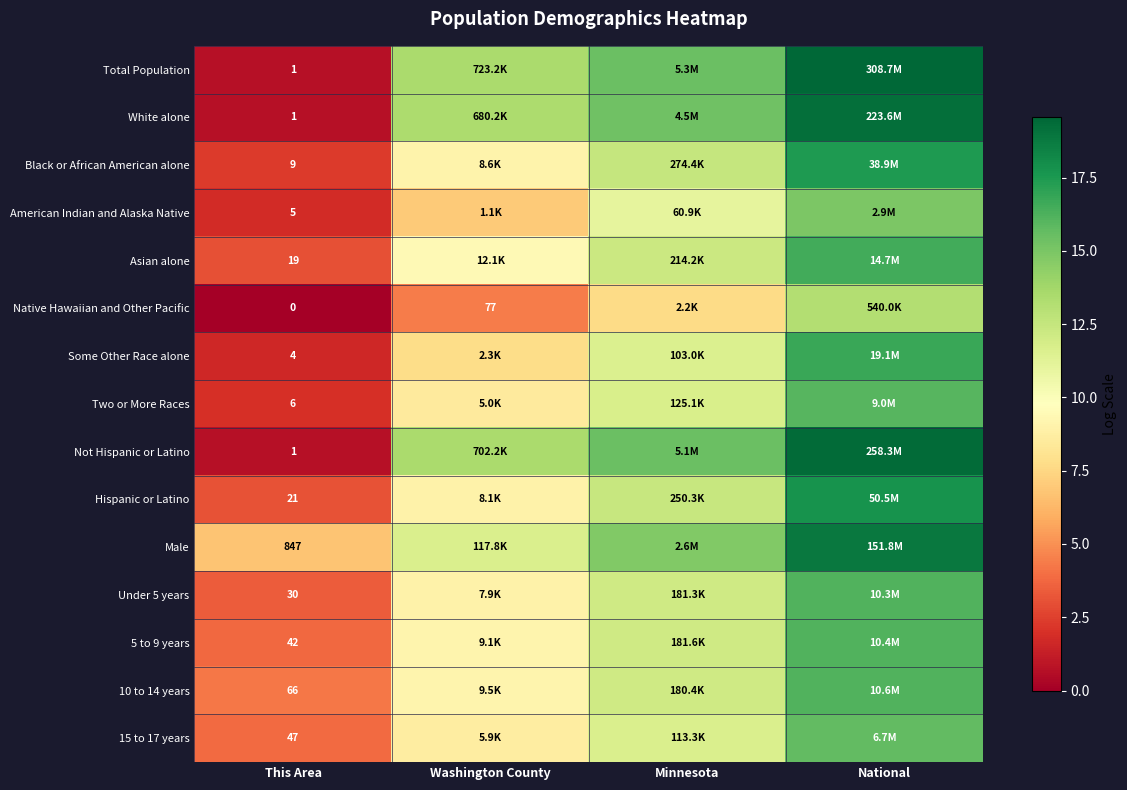

List the labels in order of 5 to 9 years value, smallest first.

This Area, Washington County, Minnesota, National